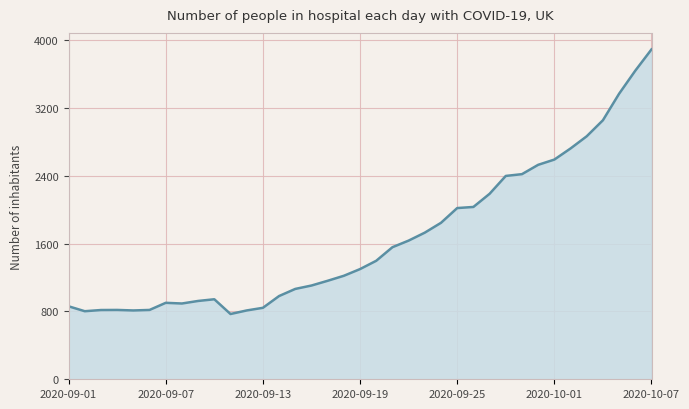

What is the difference between the maximum and minimum values?

3122